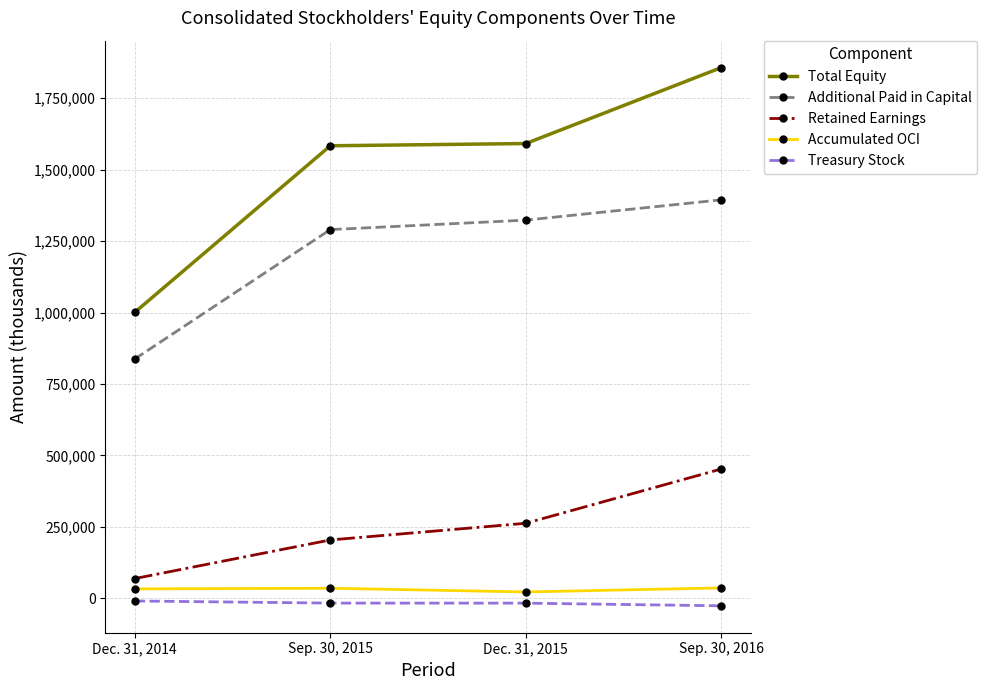

Between Sep. 30, 2015 and Dec. 31, 2015, which series saw the biggest shift?

Retained Earnings